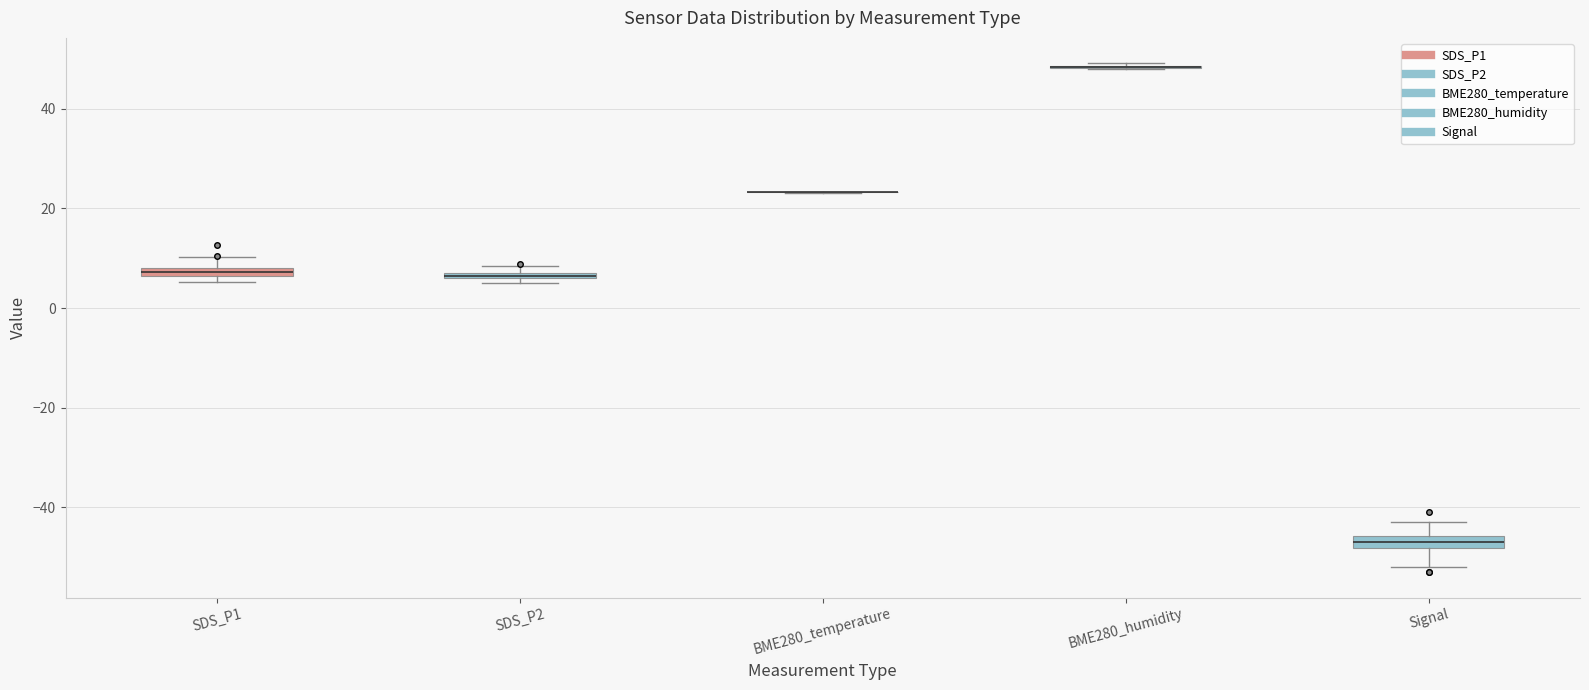

Where does the upper whisker of the box for SDS_P1 end on the y-axis? The values are not printed on the chart, so give them approximately, as read against the axis.

10